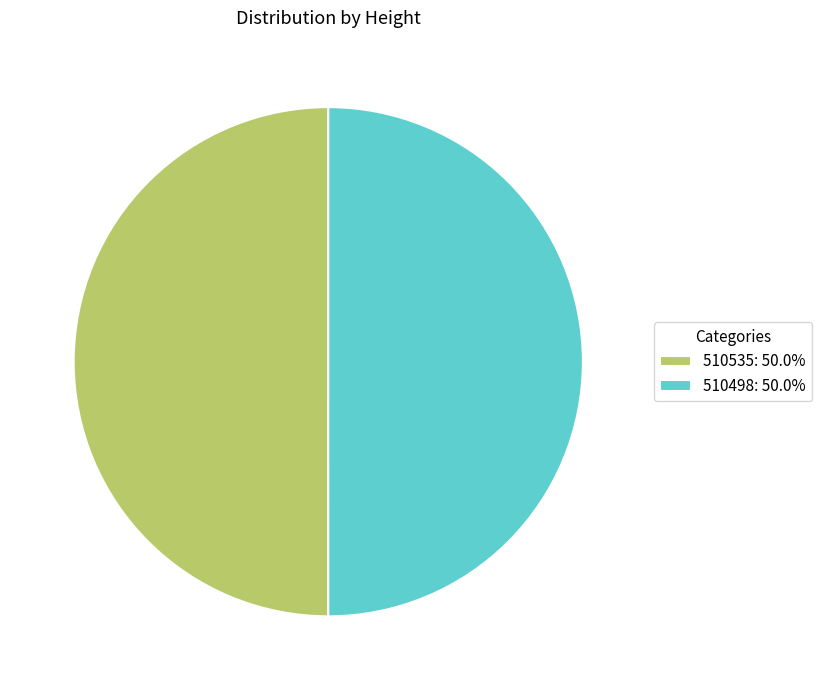

Approximately how many times larger is the value at 510498: 50.0% compared to 510535: 50.0%?

1.0